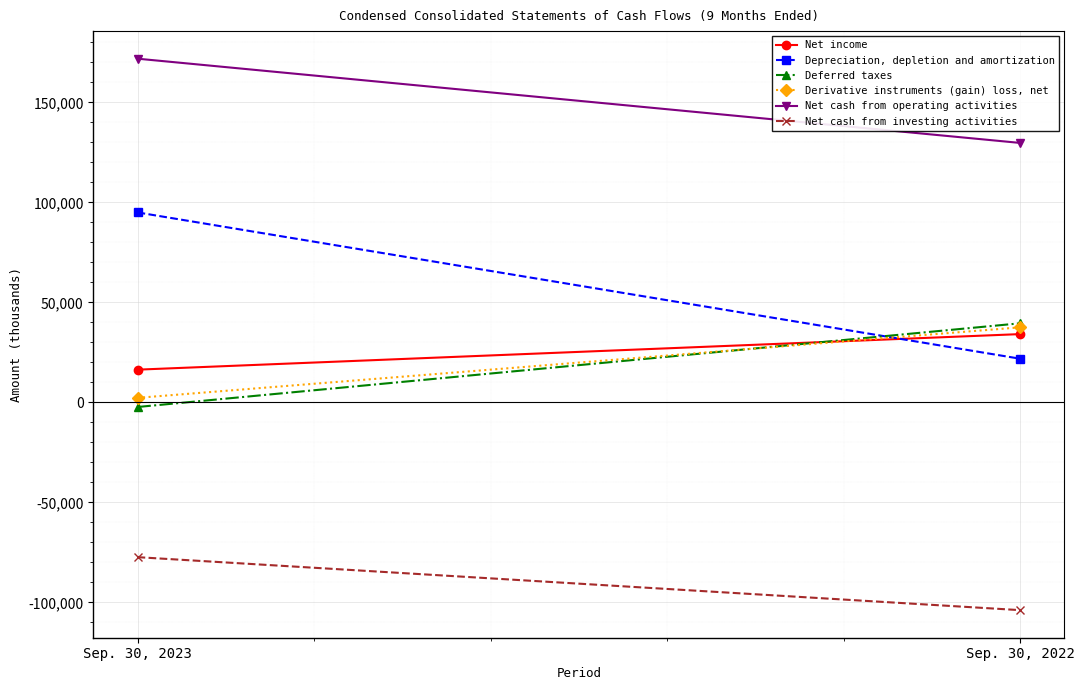

What is the sum of the Derivative instruments (gain) loss, net values at Sep. 30, 2022 and Sep. 30, 2023?

39790